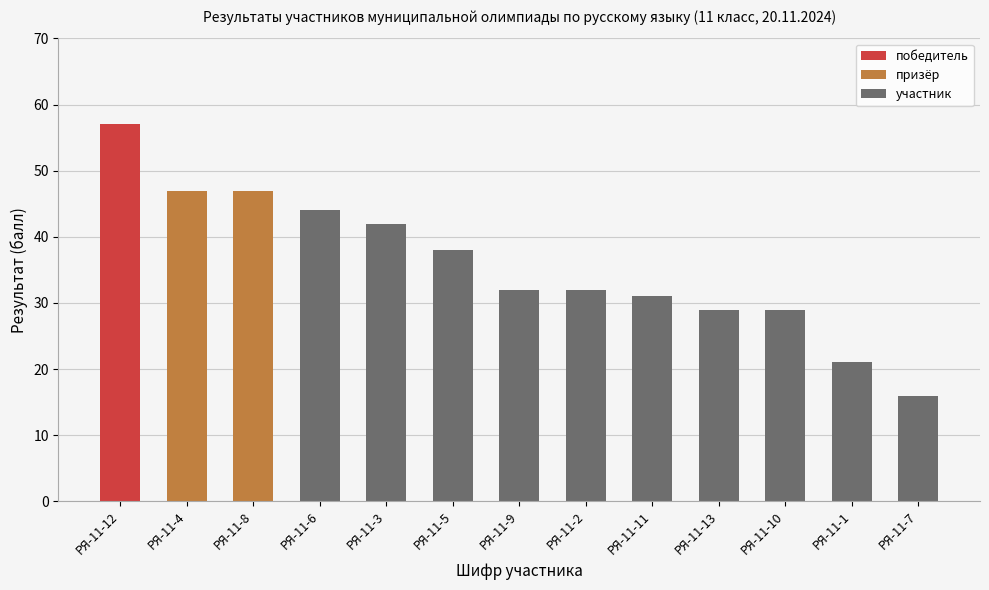

What is the change in value from РЯ-11-8 to РЯ-11-11?

-16